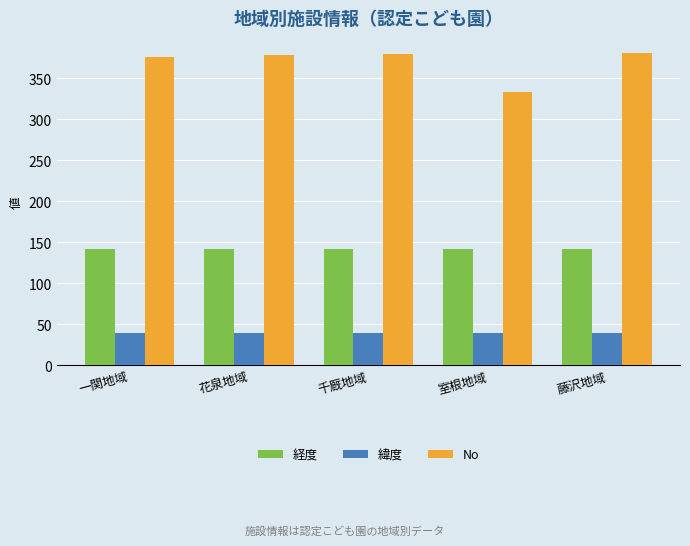

What is the difference between the highest and lowest values at 一関地域?

337.1